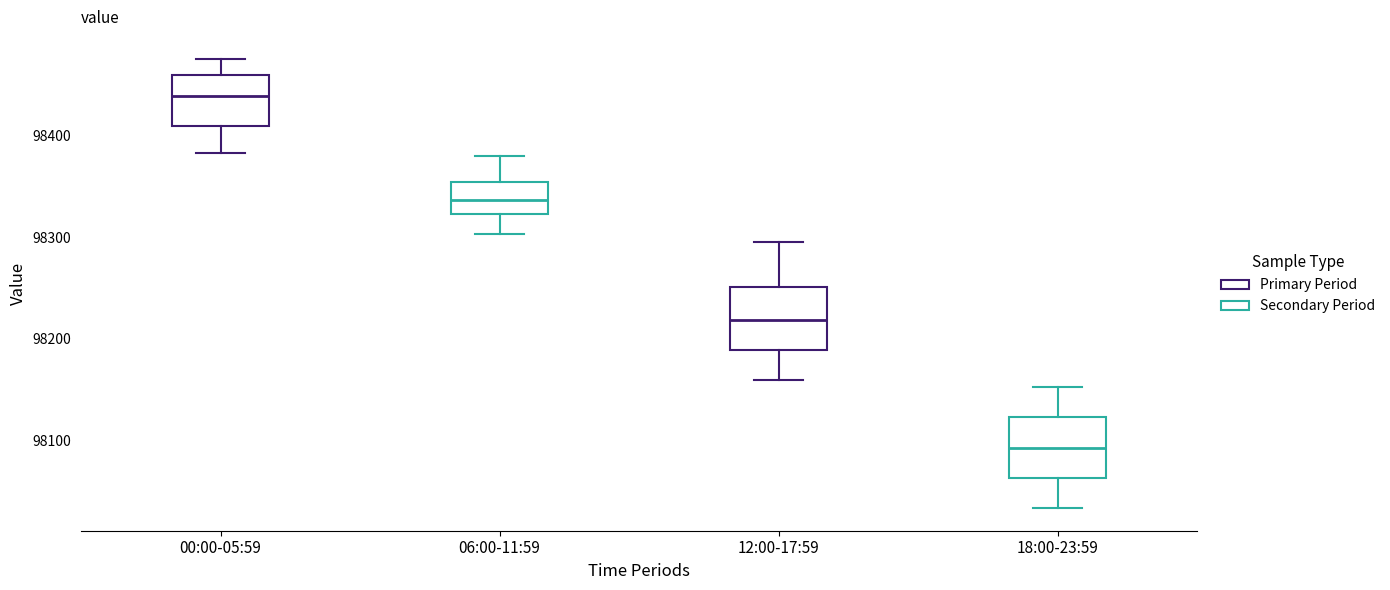

Which box's median line is the highest?

00:00-05:59